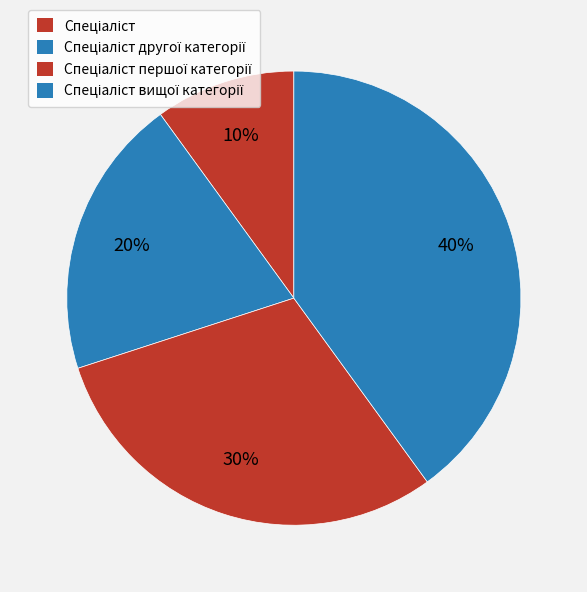

What is the largest slice in the pie chart?

Спеціаліст вищої категорії